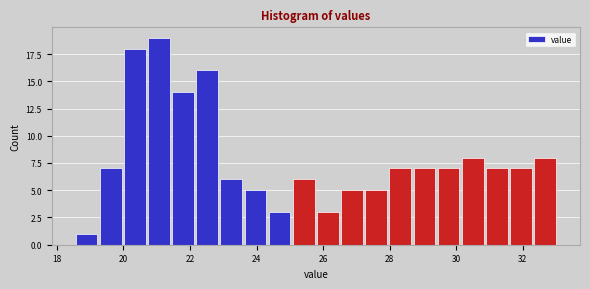

Read against the x-axis, roughly where is the centre of the tallest bar?

21.0